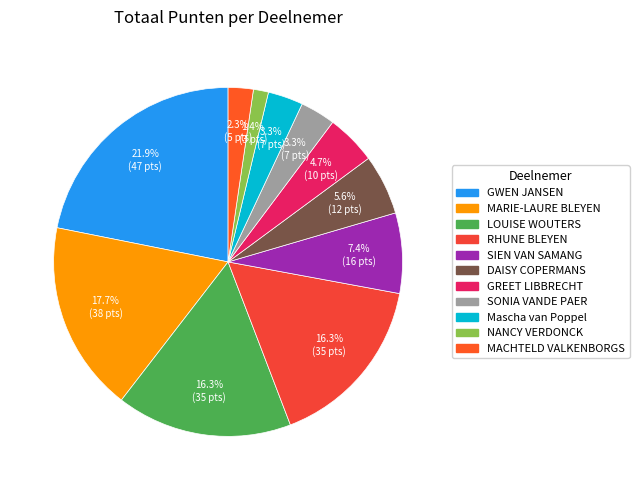

What portion of the pie excludes MACHTELD VALKENBORGS?

97.7%